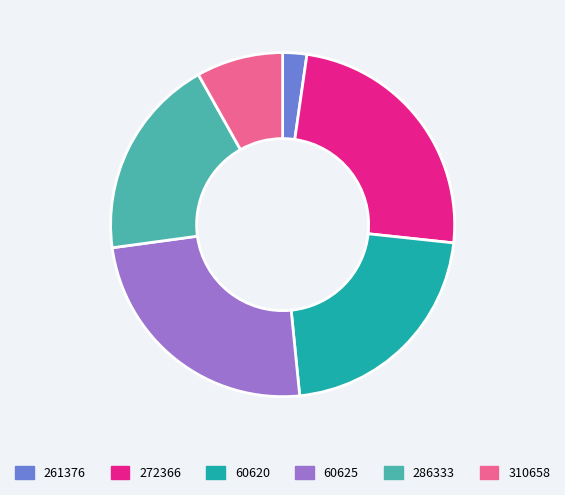

Approximately how many times larger is the value at 272366 compared to 310658?

3.0